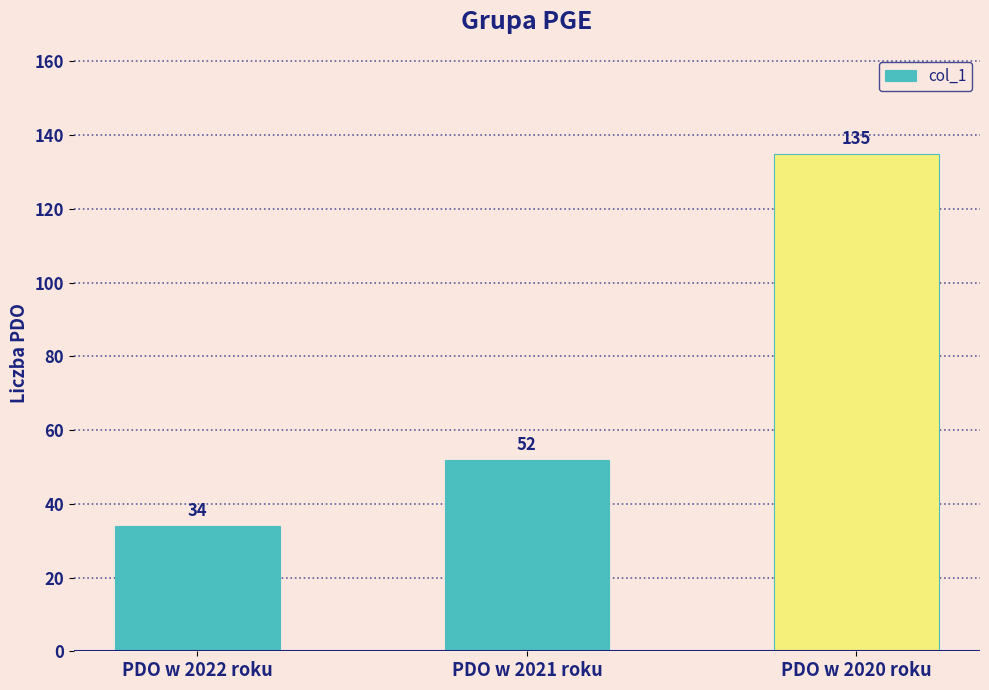

The value at PDO w 2021 roku is 52. True or false?

True